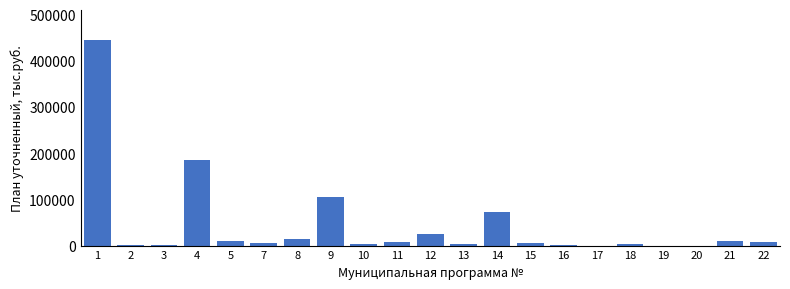

Is it true that the value at 9 is 105859.8?

True